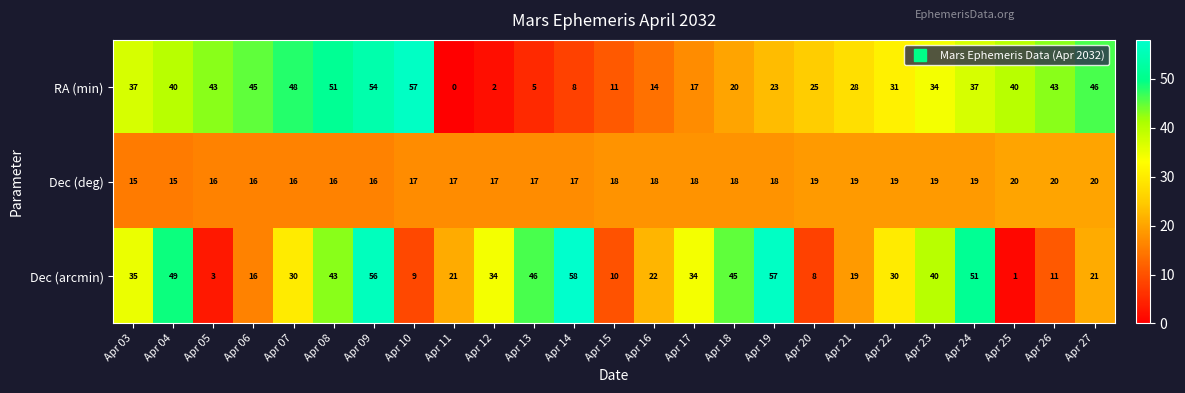

Between Apr 09 and Apr 21, which series saw the biggest shift?

Dec (arcmin)